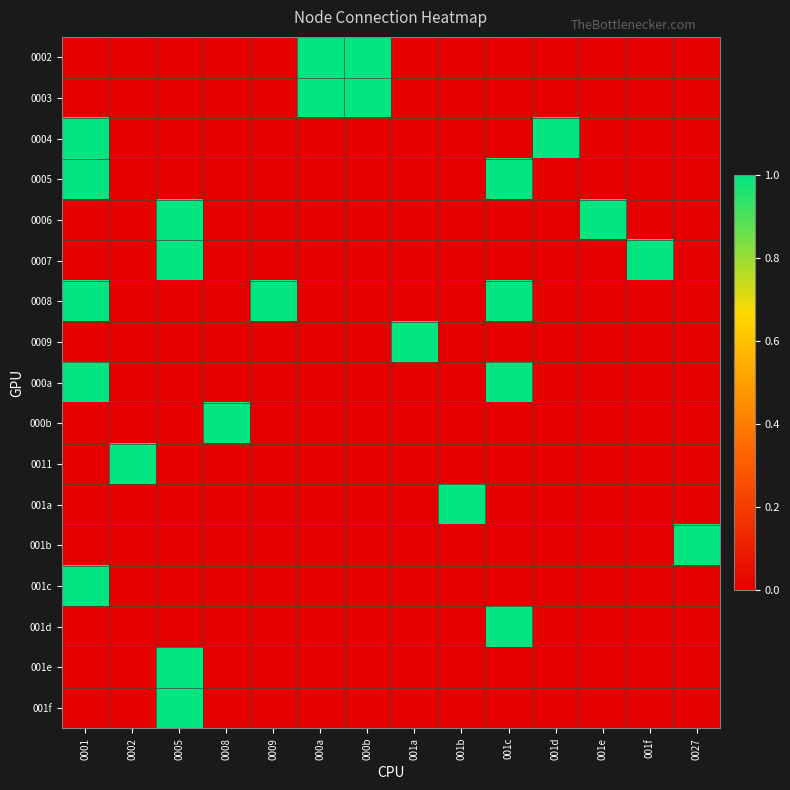

How many series are shown in this chart?

17